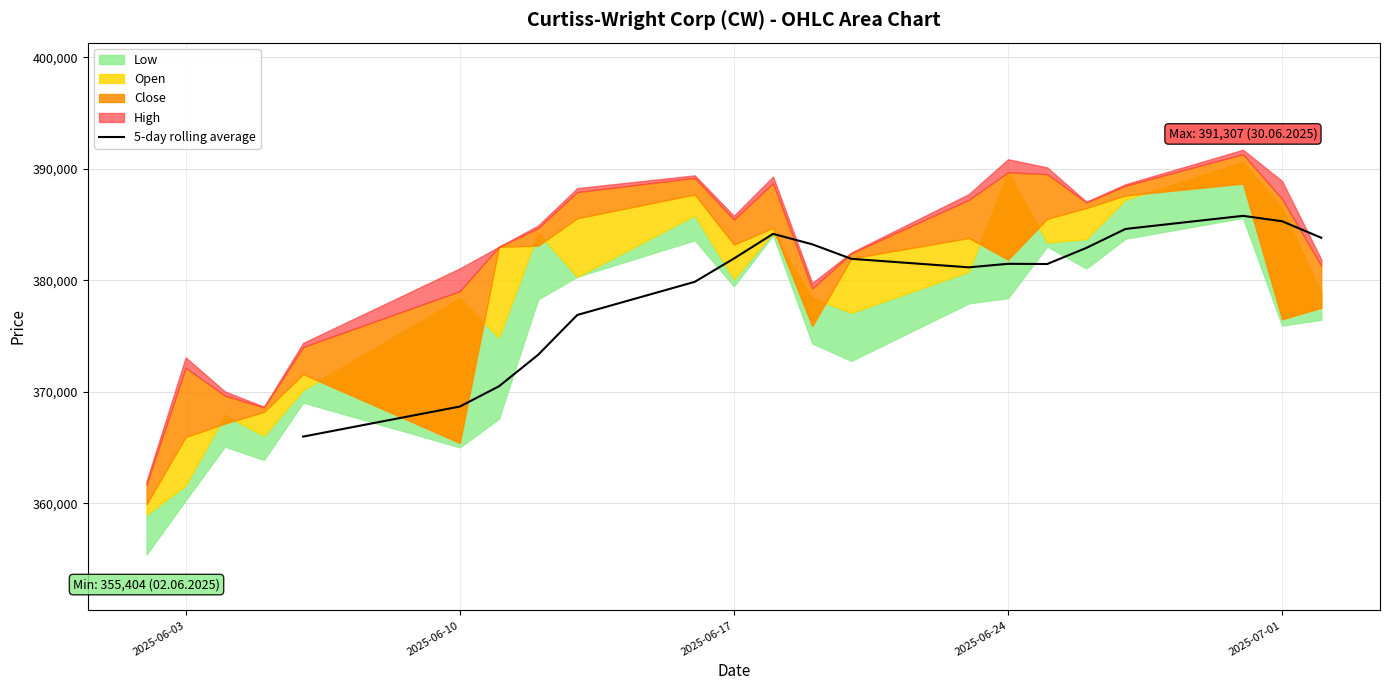

The value of 5-day rolling average at 2025-07-01 is 385292.5. True or false?

True